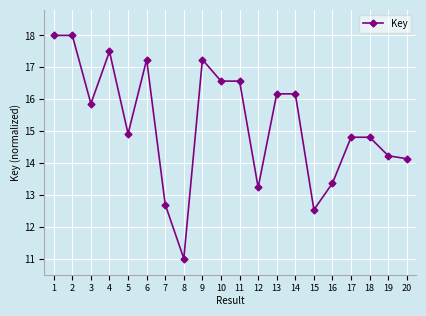

What is the smallest value displayed?

11.0